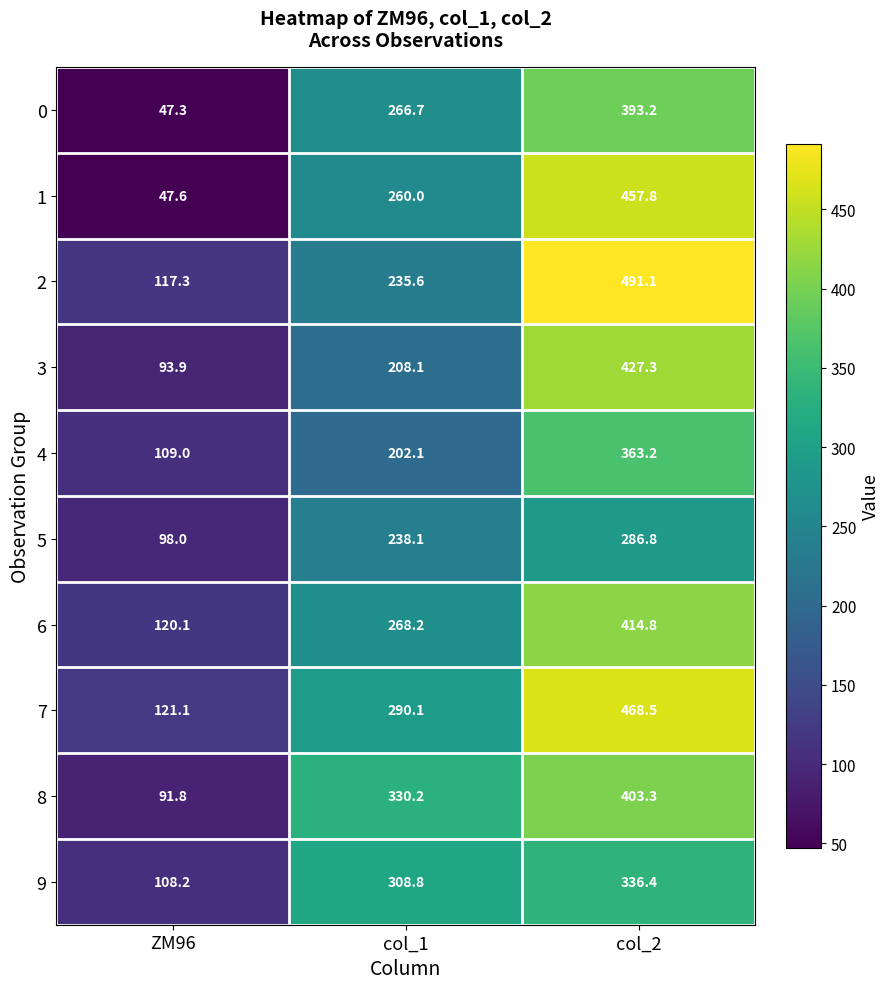

At which category is the sum across all series the highest?

col_2